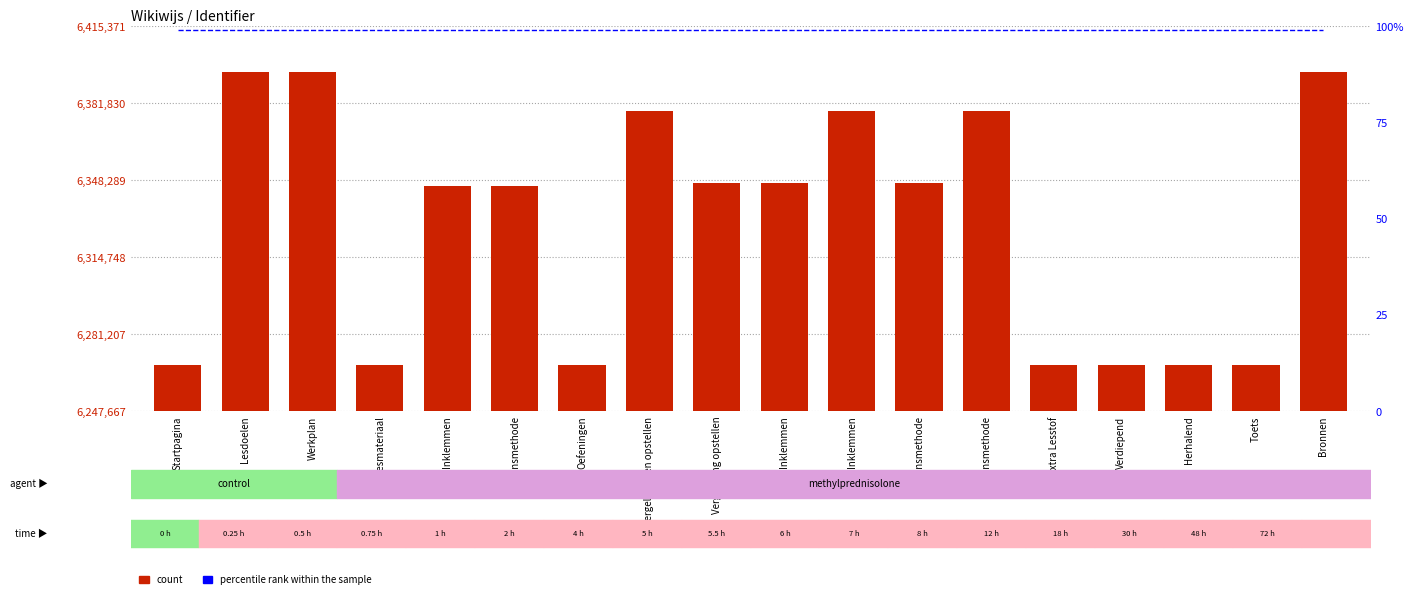

Which series has the largest total across all categories?

Identifier